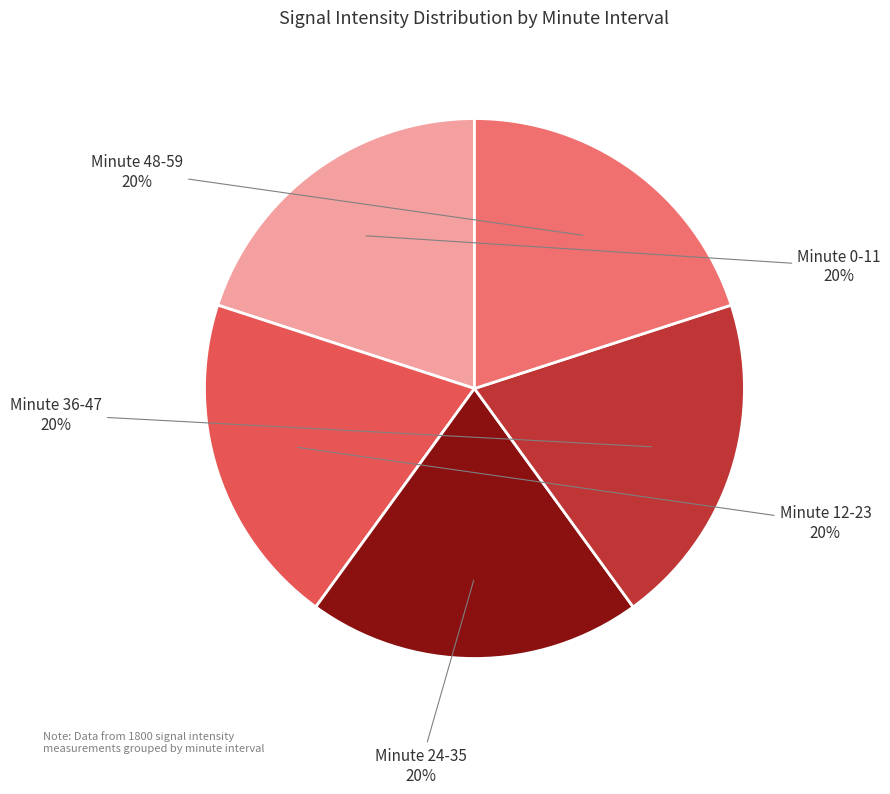

Is the sum of Minute 12-23 and Minute 36-47 greater than half?

No